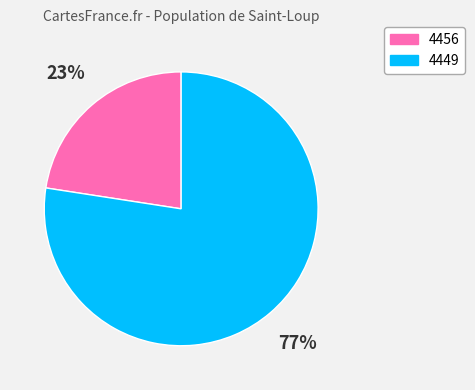

Does 4456 represent more than half of the total?

No